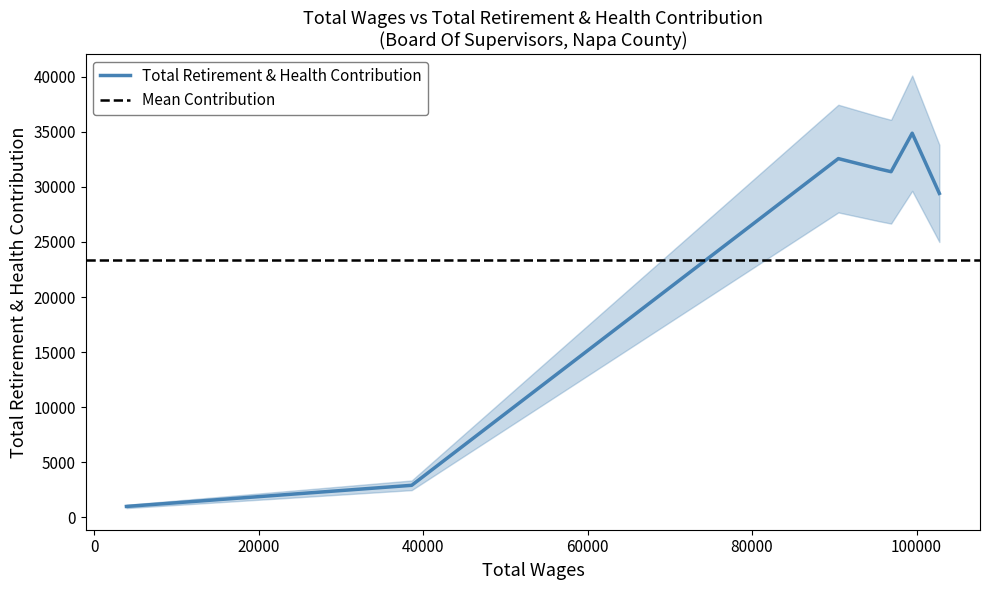

What is the minimum value for Total Retirement & Health Contribution?

1000